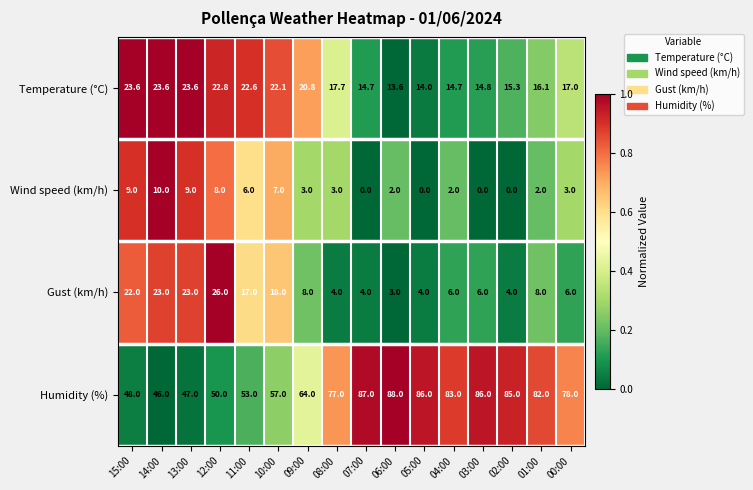

Is the value of Temperature (°C) at 03:00 greater than the value of Wind speed (km/h) at 10:00?

Yes